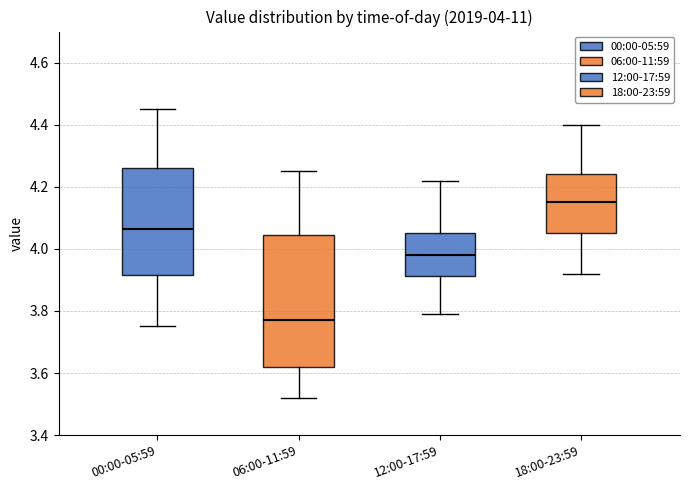

Which box's median line is the highest?

18:00-23:59